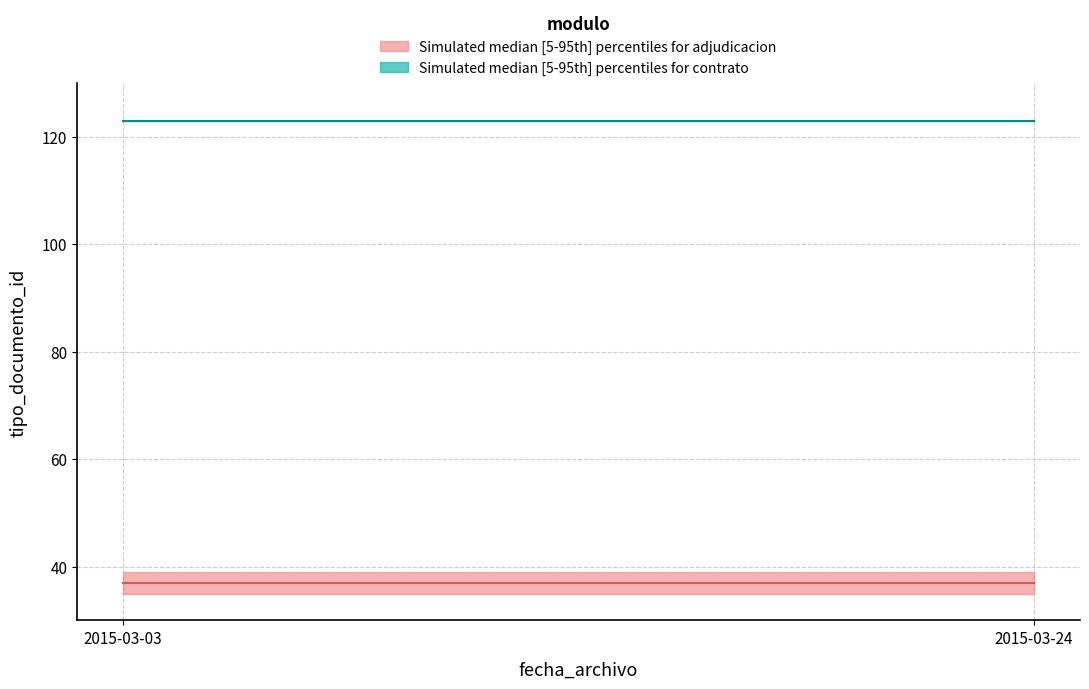

What is the minimum value for contrato_median?

123